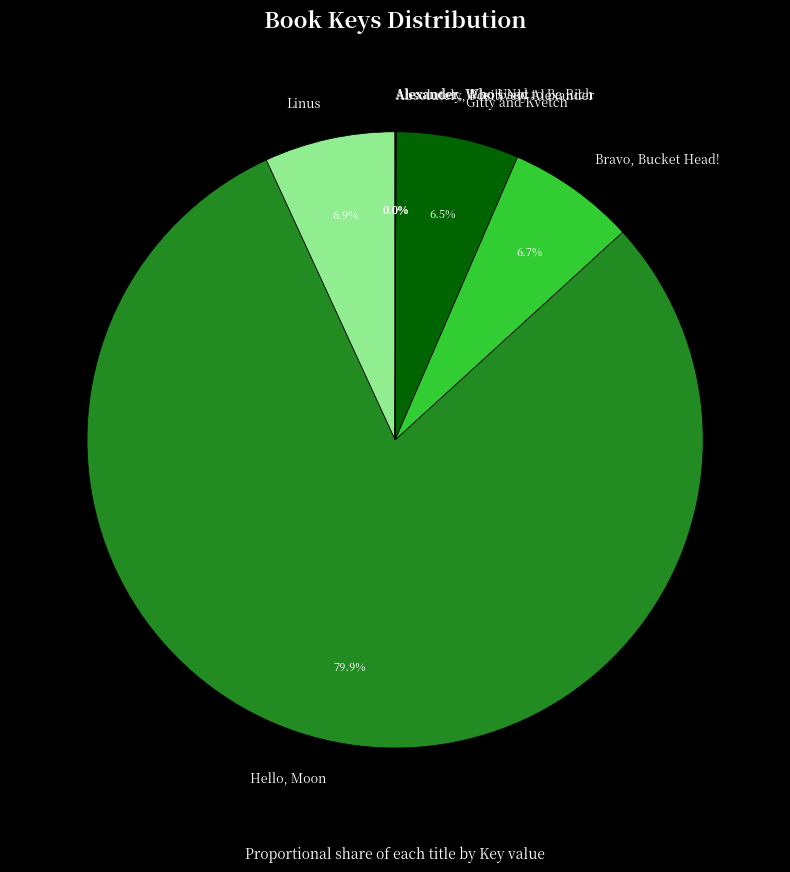

What percentage is the Hello, Moon slice, to the nearest percent?

80%